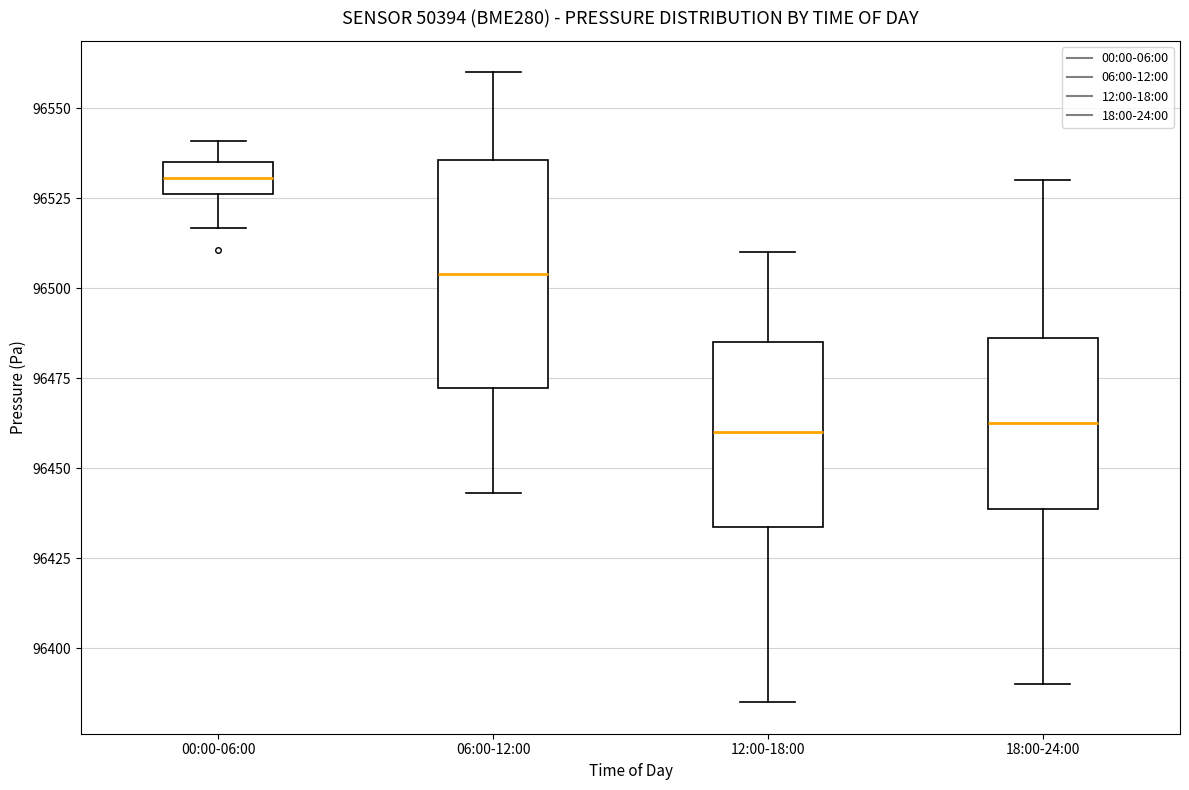

Which box is the tallest, from its lower edge to its upper edge?

06:00-12:00